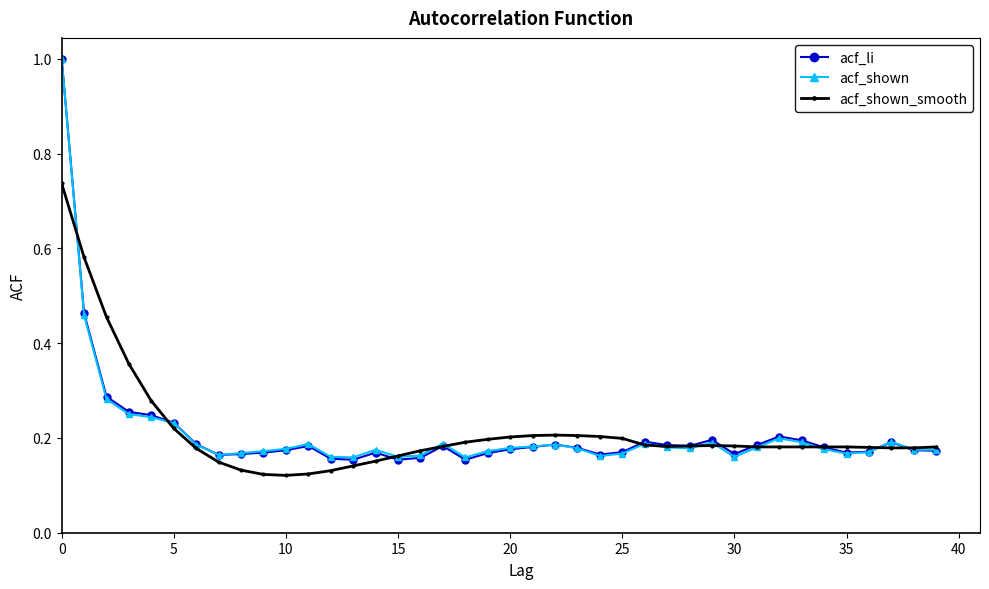

How many series are shown in this chart?

3